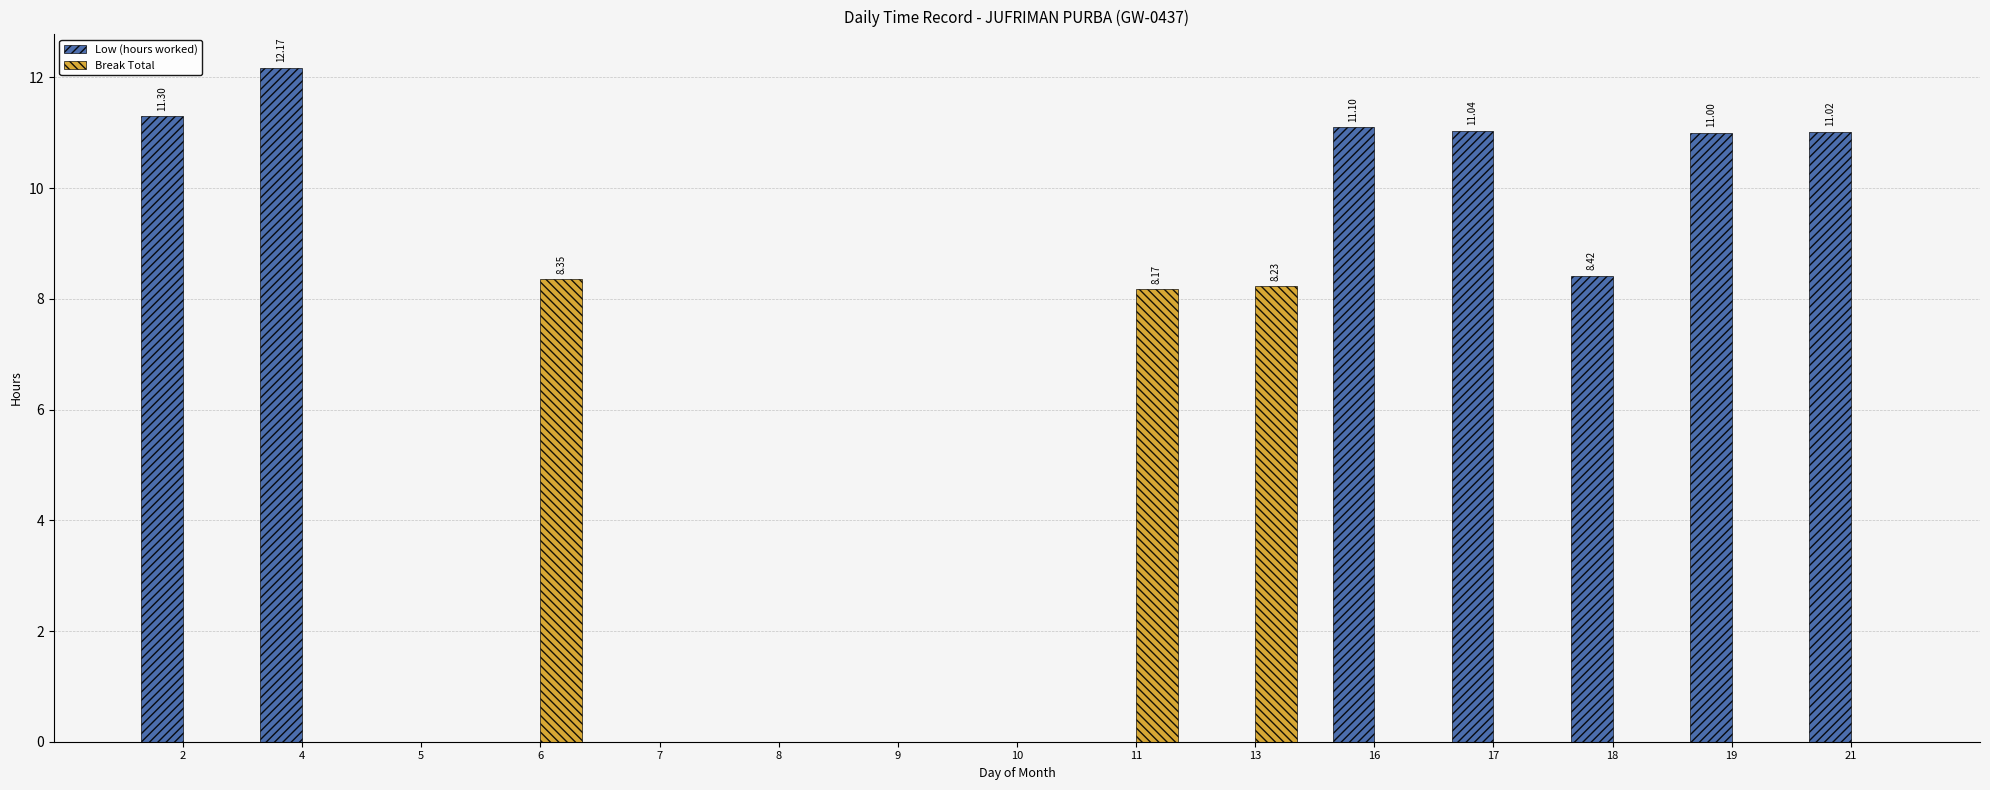

True or false: Low (hours worked) has a value of 11.0 at 21.

True